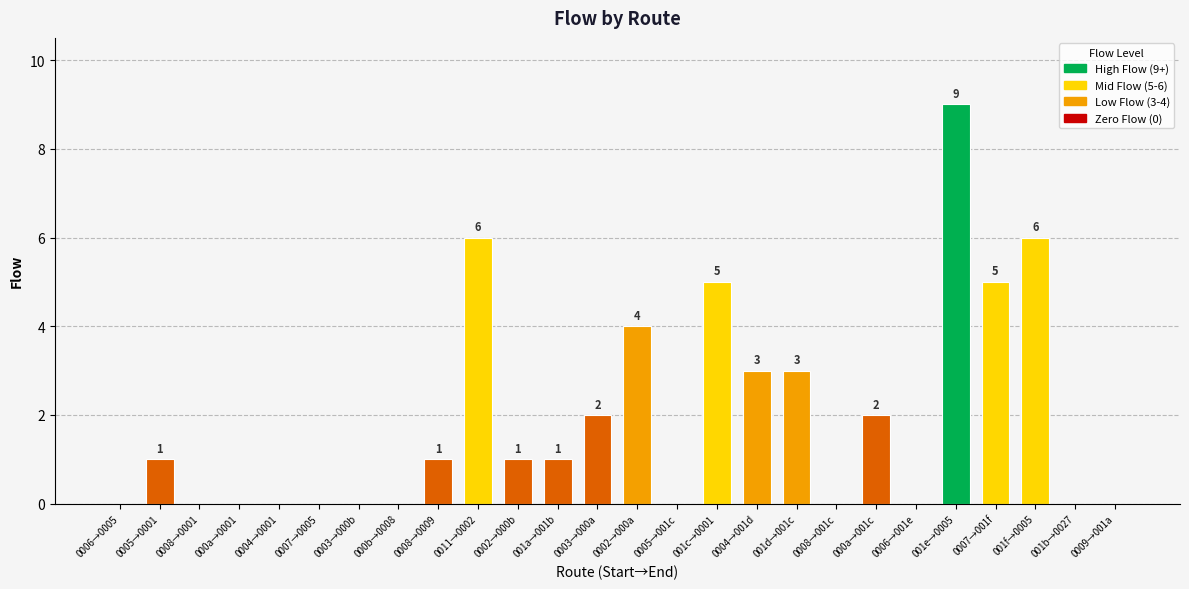

Reading right to left, what are all the values shown in this chart?

0009→001a=0	001b→0027=0	001f→0005=6	0007→001f=5	001e→0005=9	0006→001e=0	000a→001c=2	0008→001c=0	001d→001c=3	0004→001d=3	001c→0001=5	0005→001c=0	0002→000a=4	0003→000a=2	001a→001b=1	0002→000b=1	0011→0002=6	0008→0009=1	000b→0008=0	0003→000b=0	0007→0005=0	0004→0001=0	000a→0001=0	0008→0001=0	0005→0001=1	0006→0005=0